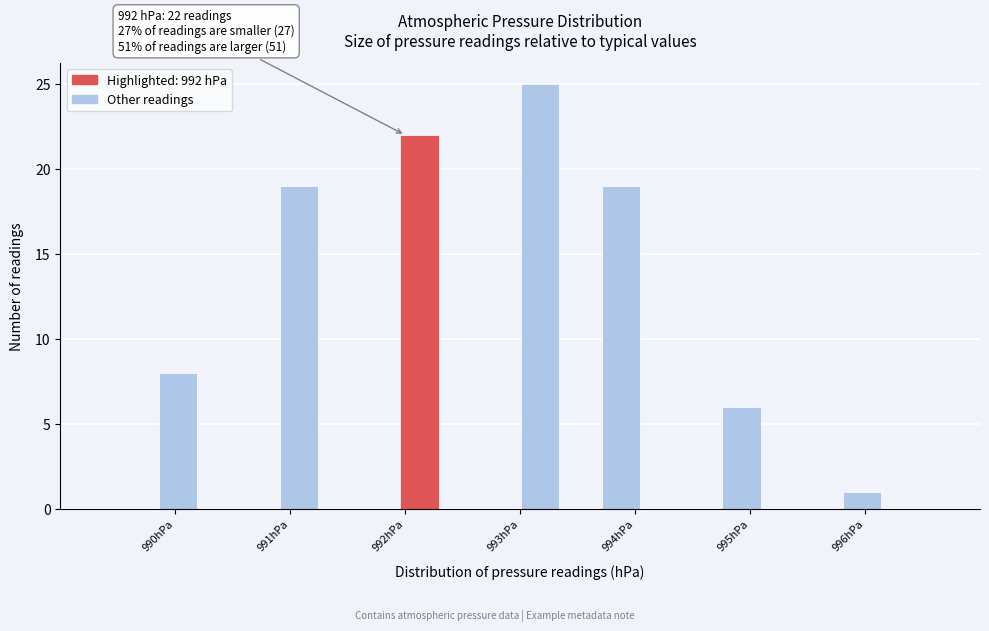

Around what value on the x-axis is the tallest bar? Give the approximate position of its centre, as read against the axis.

993.2